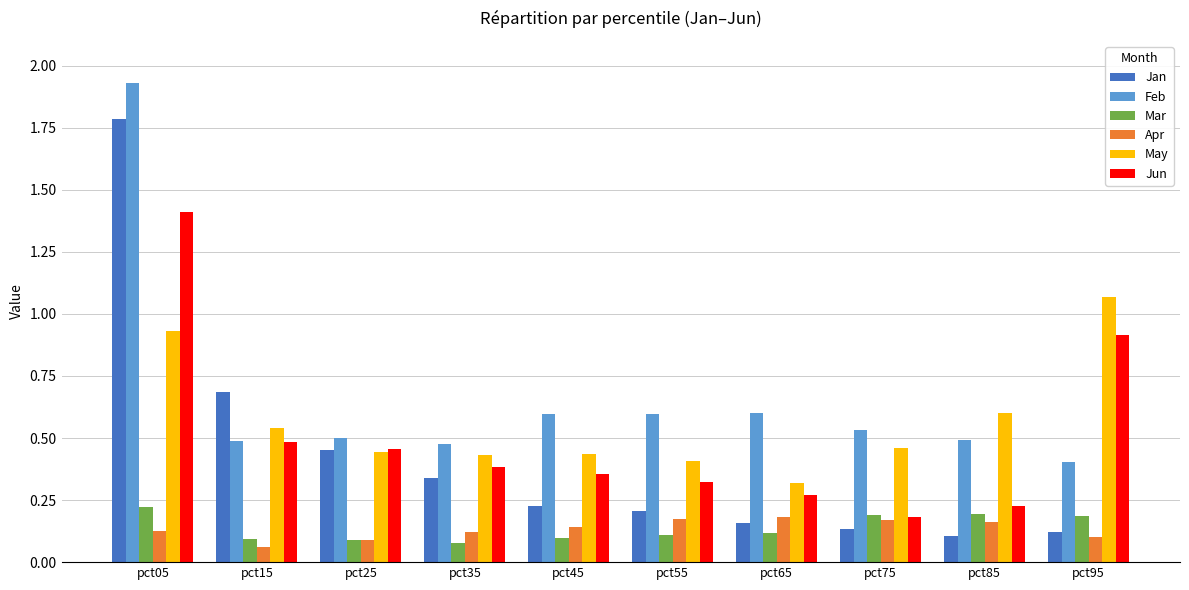

Which series has the widest spread of values?

Jan